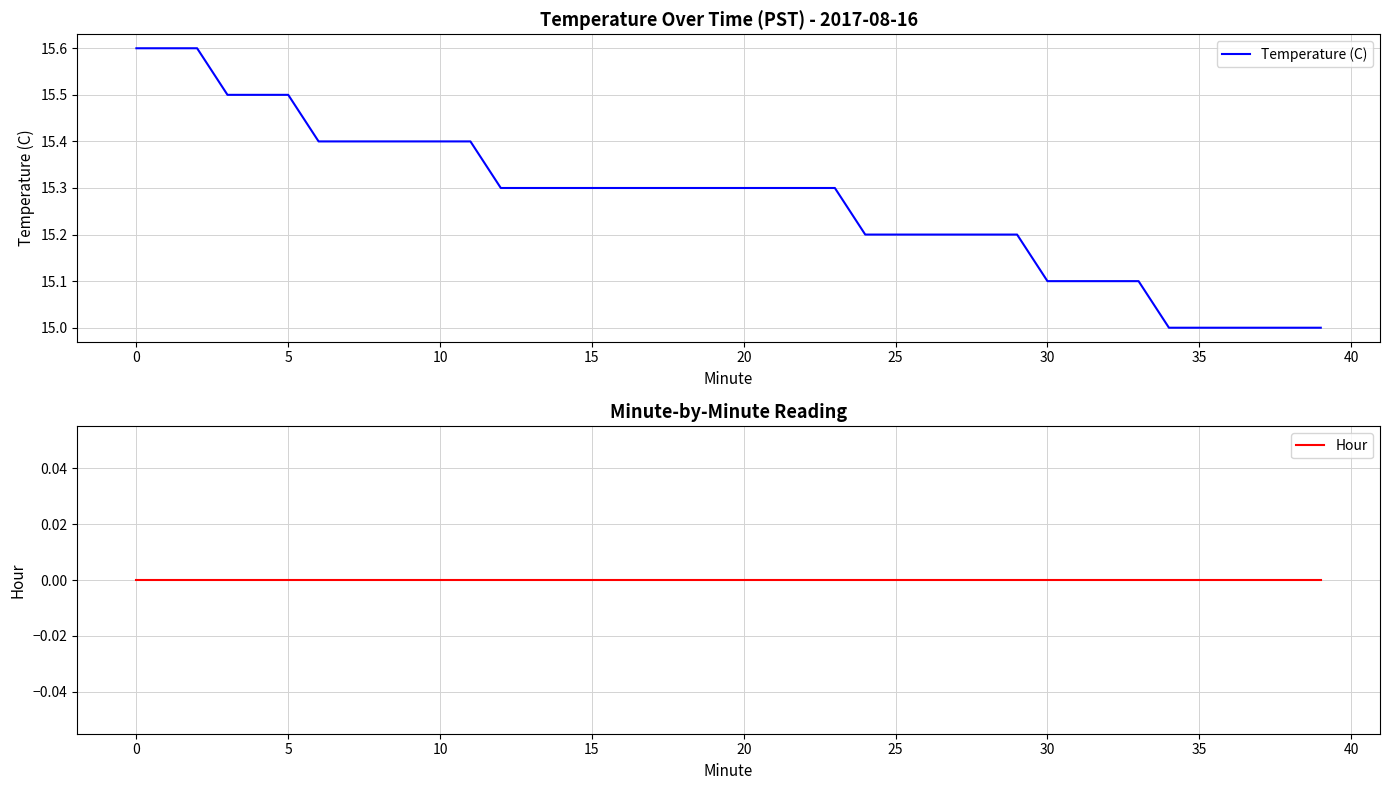

Read the Temperature (C) value at 18.

15.3